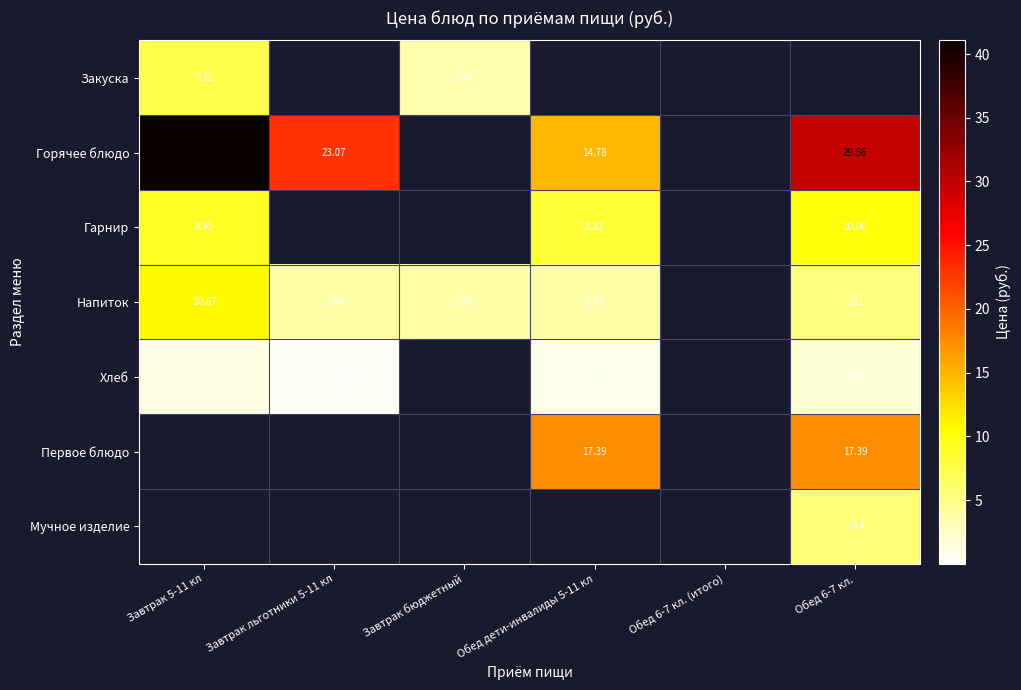

Which label corresponds to the largest value in the chart?

Завтрак 5-11 кл